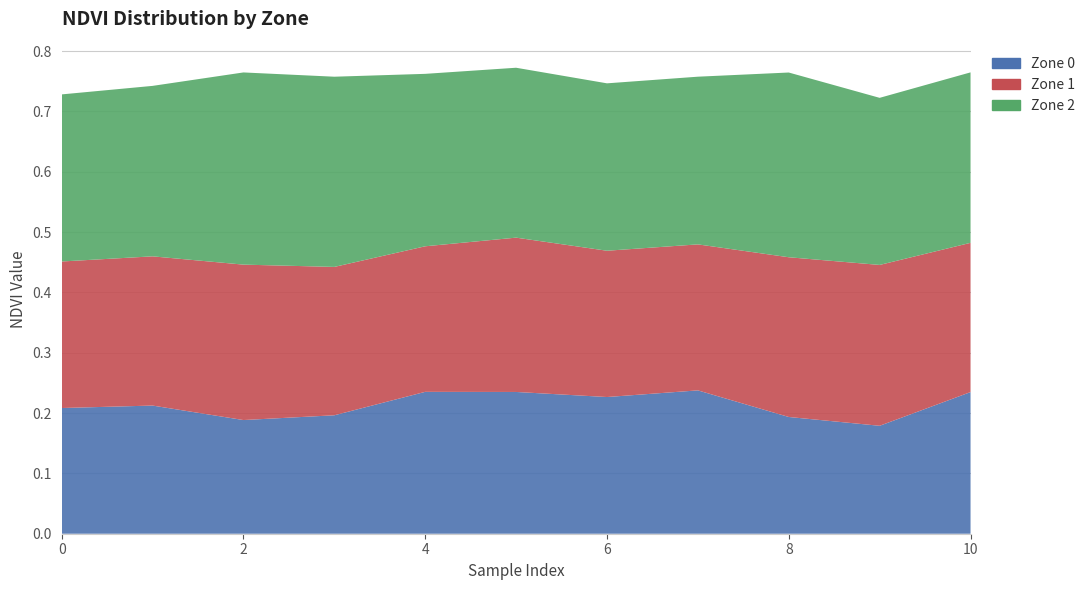

Reading left to right, transcribe all the data shown in this chart.

Zone 0: 0.2	0.2	0.2	0.2	0.2	0.2	0.2	0.2	0.2	0.2	0.2
Zone 1: 0.2	0.2	0.3	0.2	0.2	0.3	0.2	0.2	0.3	0.3	0.2
Zone 2: 0.3	0.3	0.3	0.3	0.3	0.3	0.3	0.3	0.3	0.3	0.3